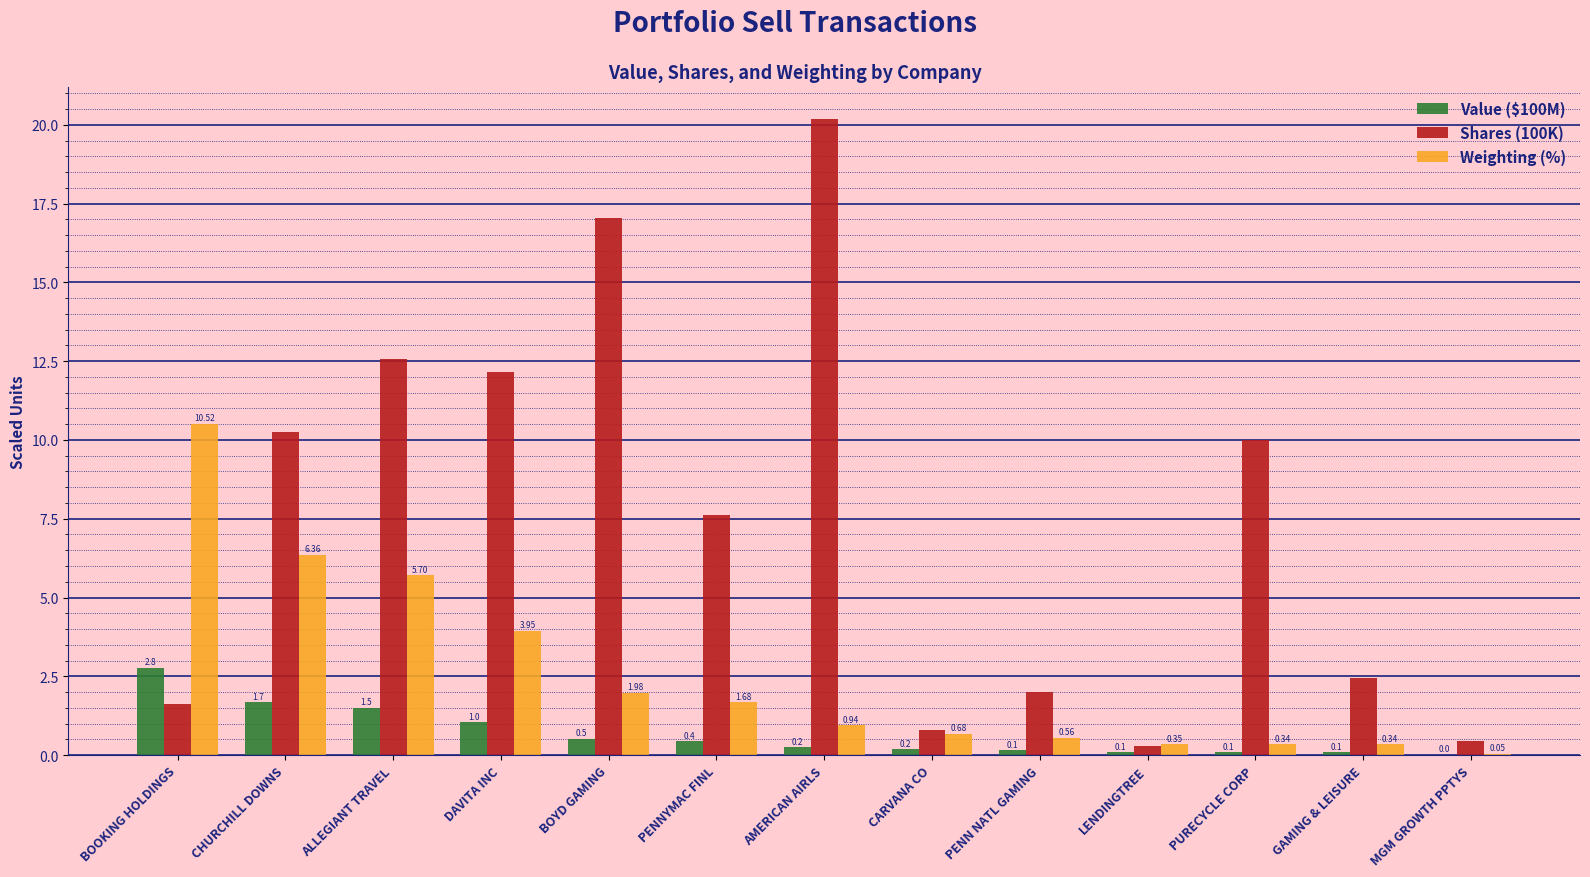

Between BOOKING HOLDINGS and CARVANA CO, which series saw the biggest shift?

Weighting (%)